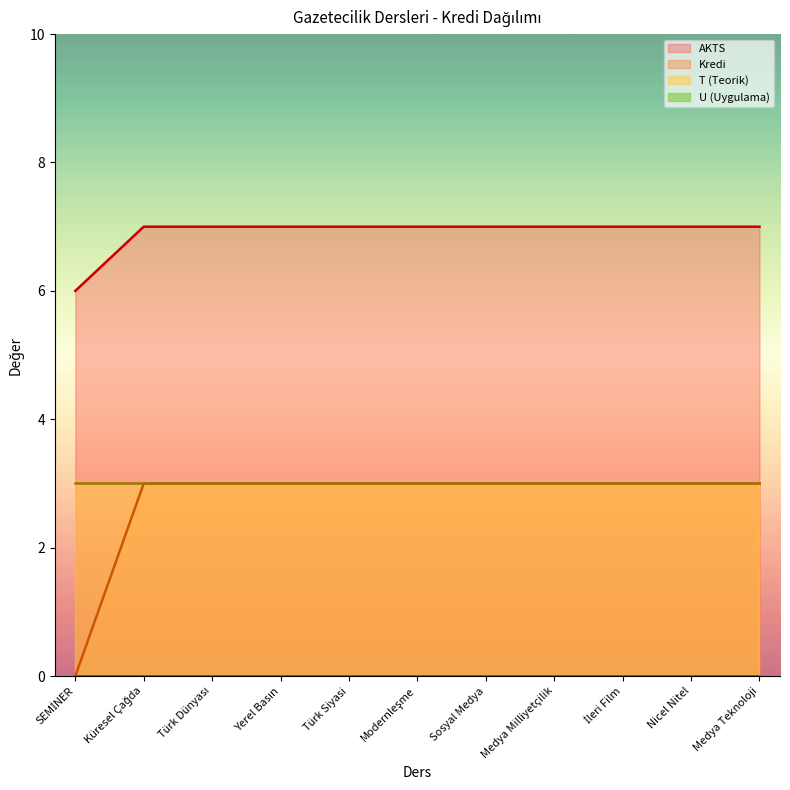

Which has a higher value, Sosyal Medya or Küresel Çağda?

Sosyal Medya